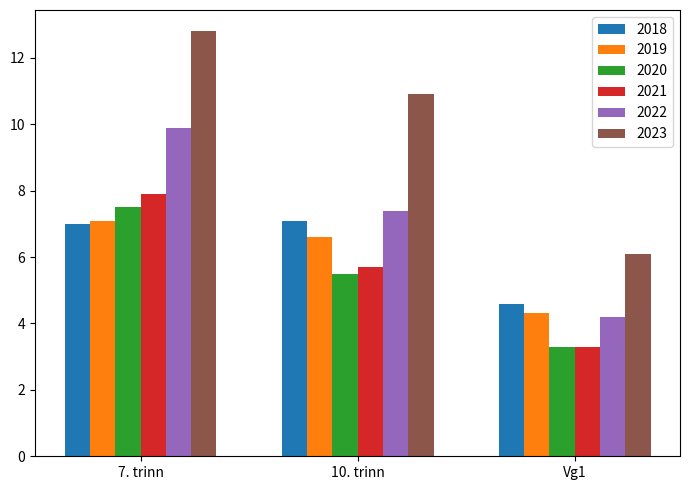

What position from the right is Vg1?

1